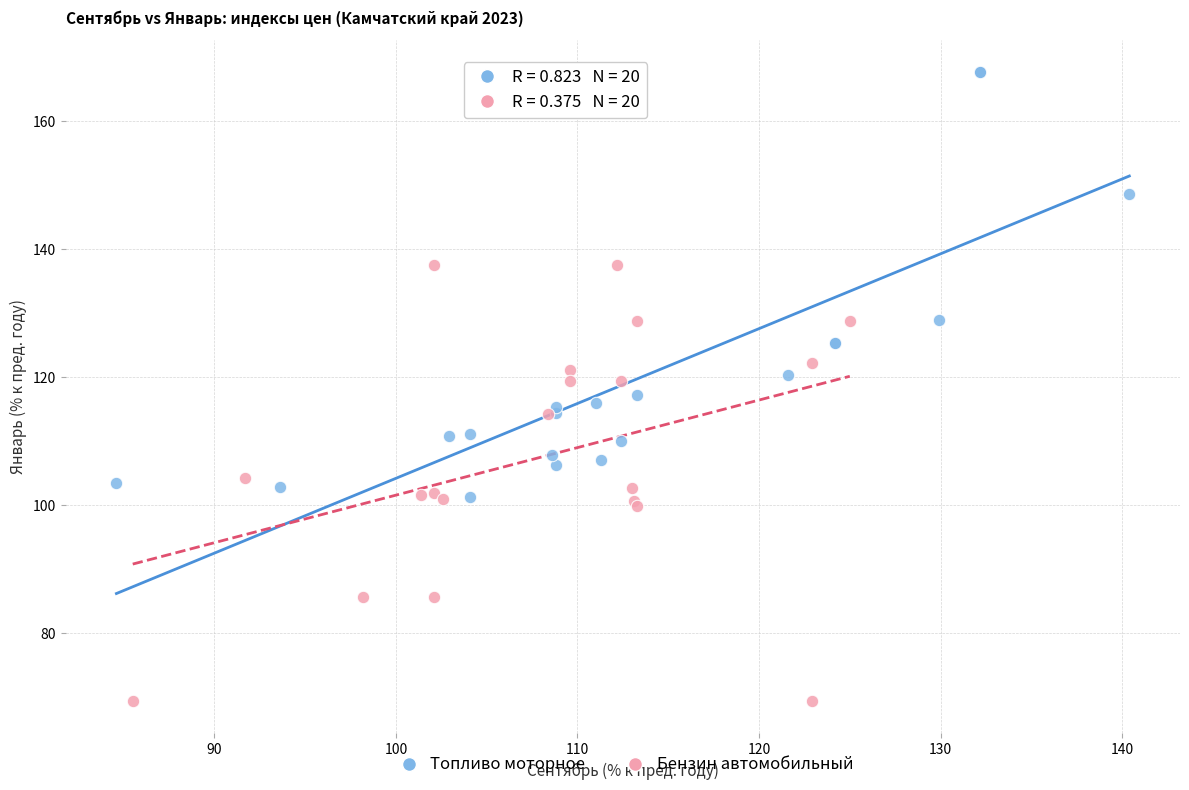

Which series reaches the minimum Y coordinate?

Бензин автомобильный